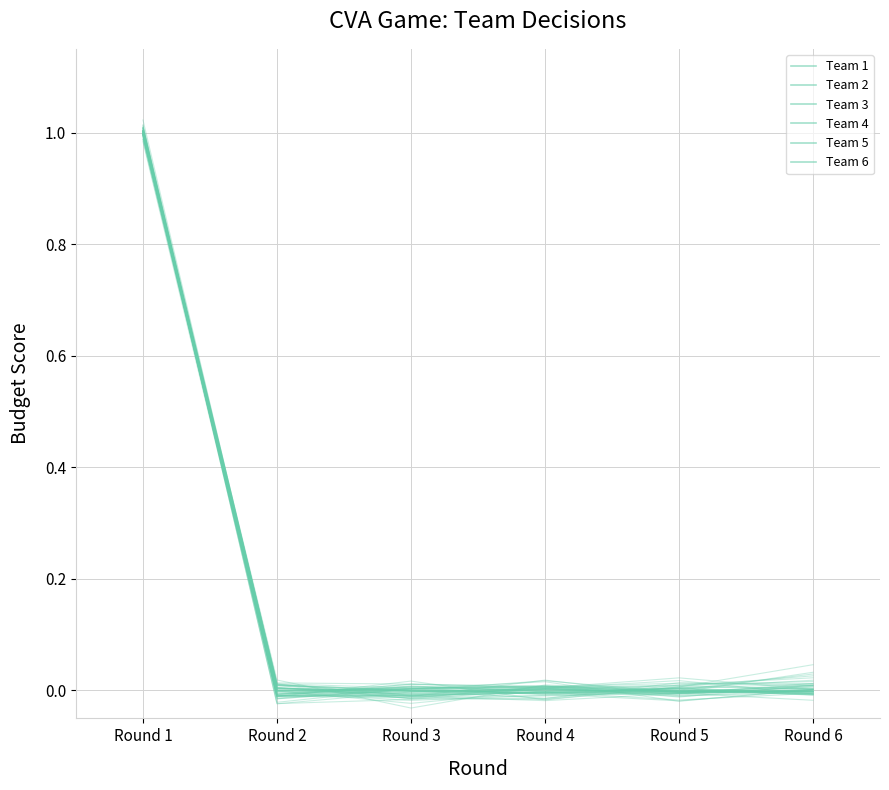

Which series has the largest range (max minus min)?

Team 3